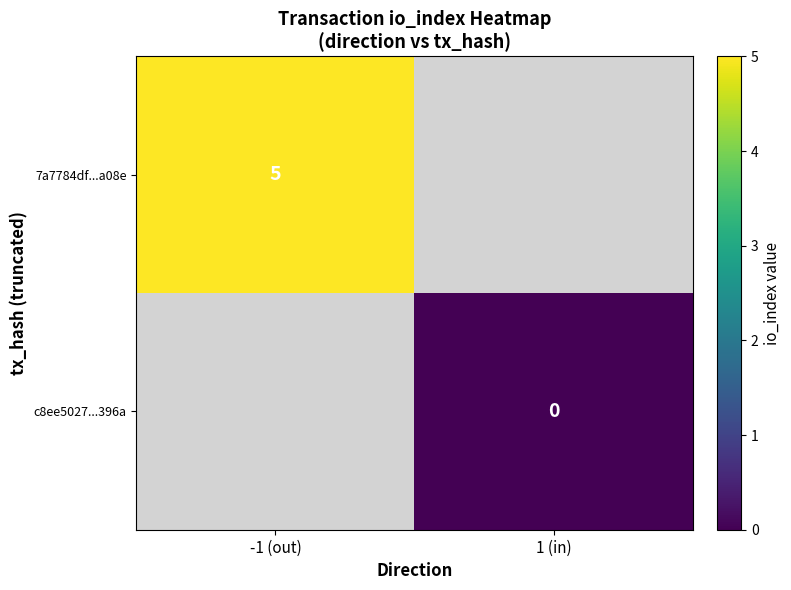

Count the number of data series in this chart.

2